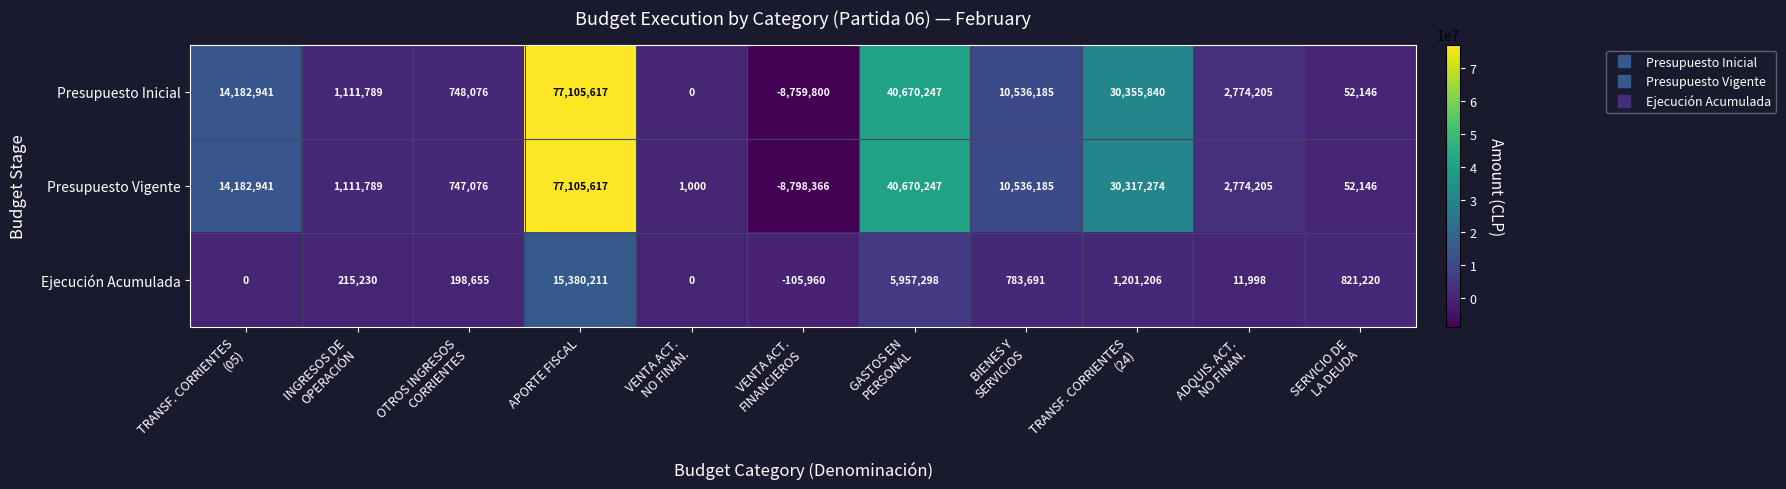

What is the average value of the Presupuesto Vigente series?

15336374